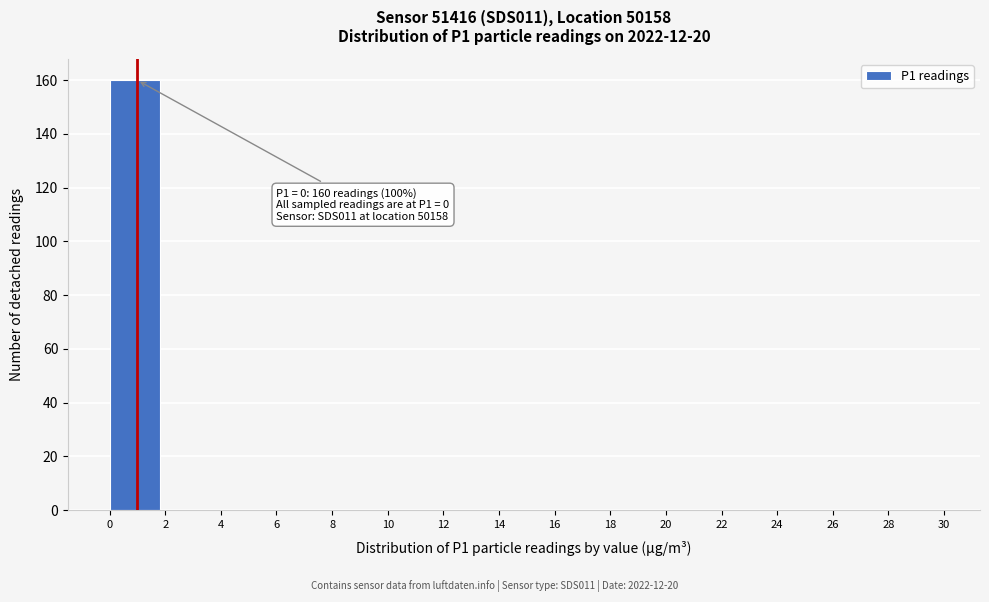

Over which range of the x-axis is the bar tallest?

0 to 2